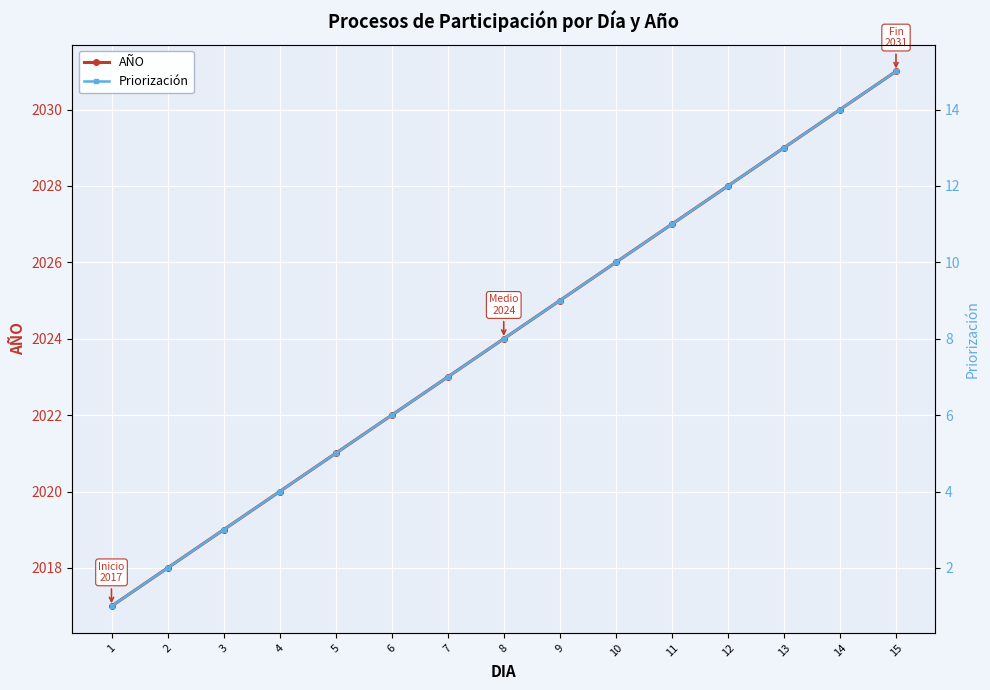

At which label does Priorización reach its peak?

15